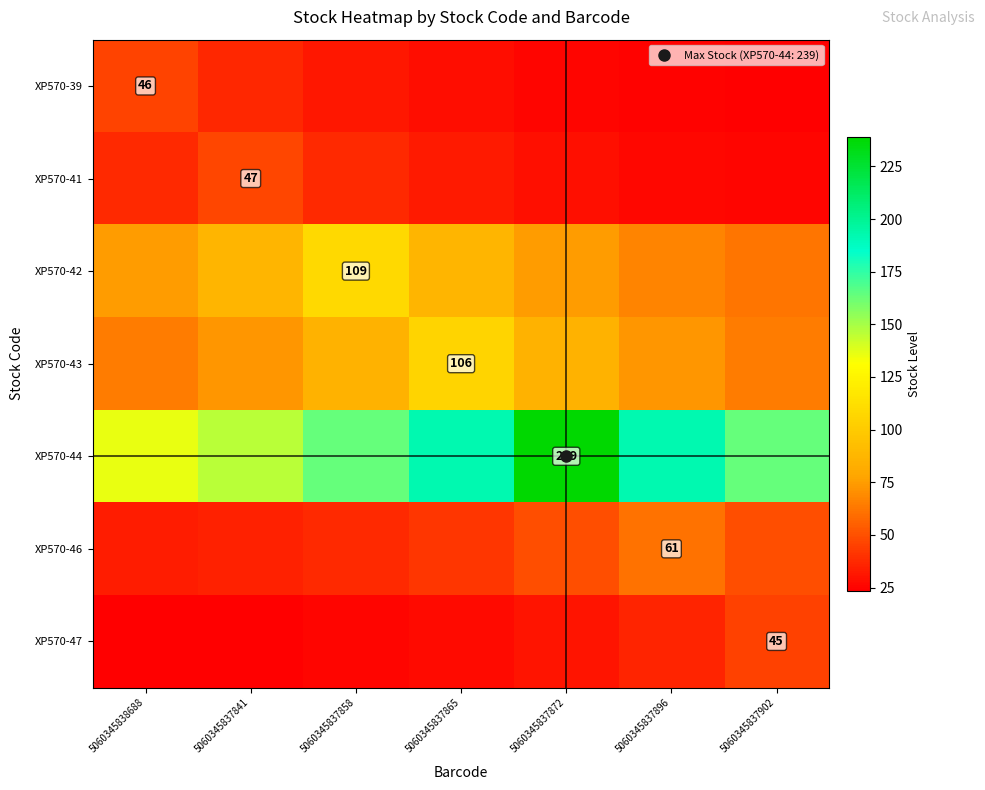

At which label does XP570-43 reach its minimum?

5060345838688